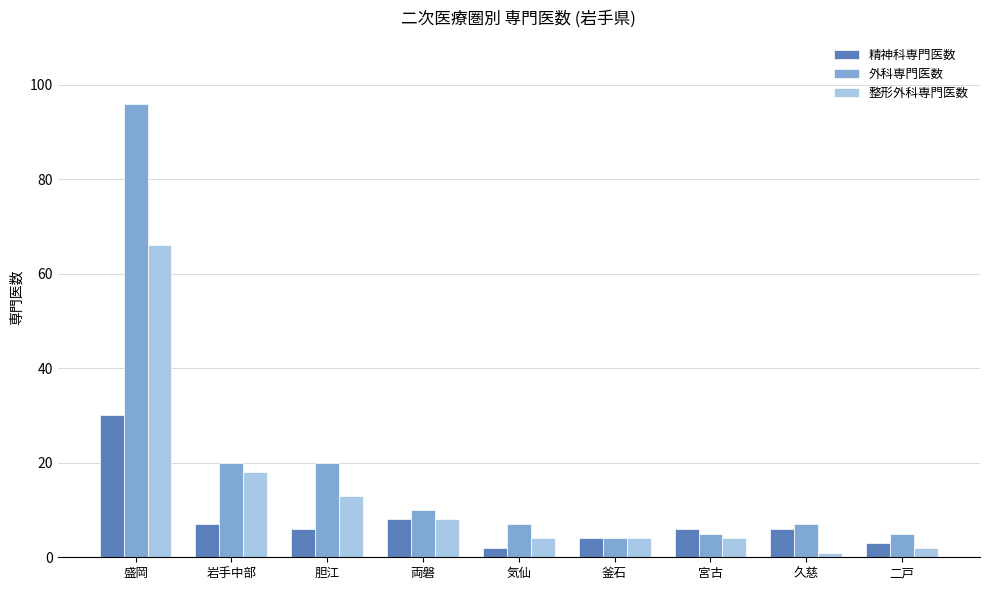

Does the chart contain any negative values?

No